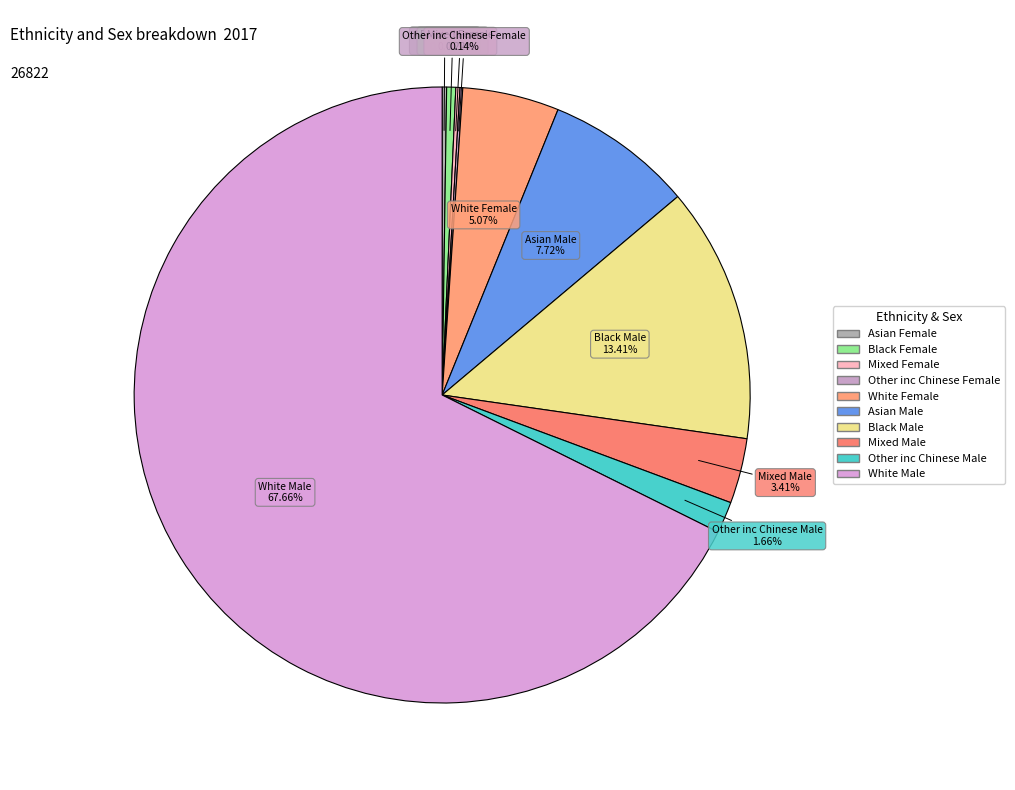

Which slice is the largest?

White Male